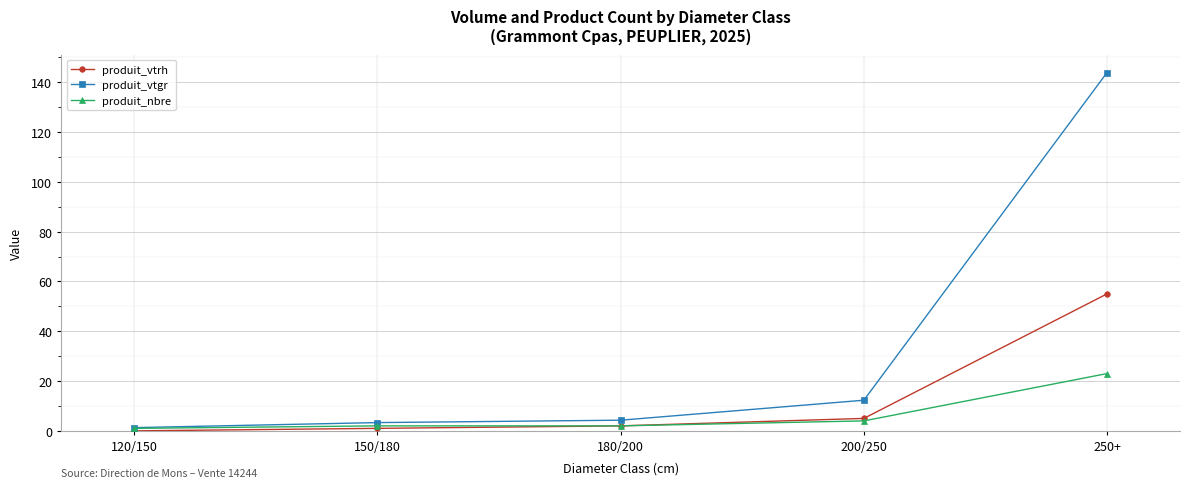

The produit_nbre series shows 4.0 at 200/250. True or false?

True